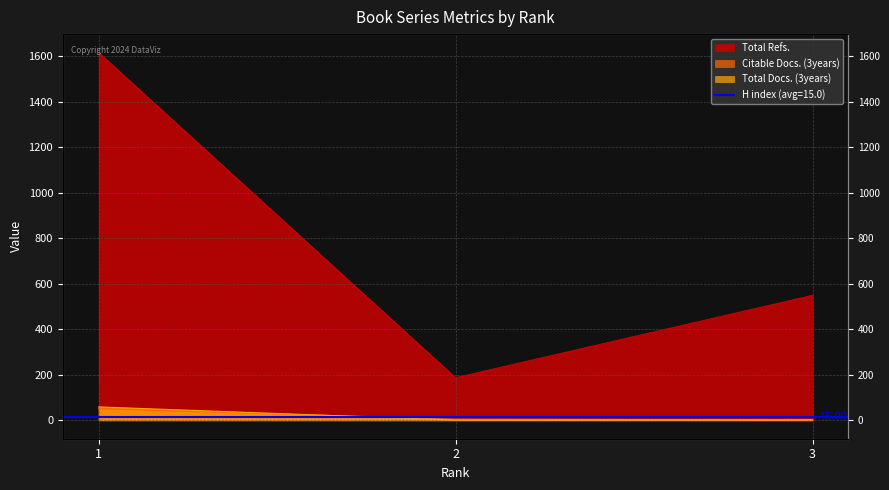

True or false: Total Refs. has a value of 187 at 2.

True